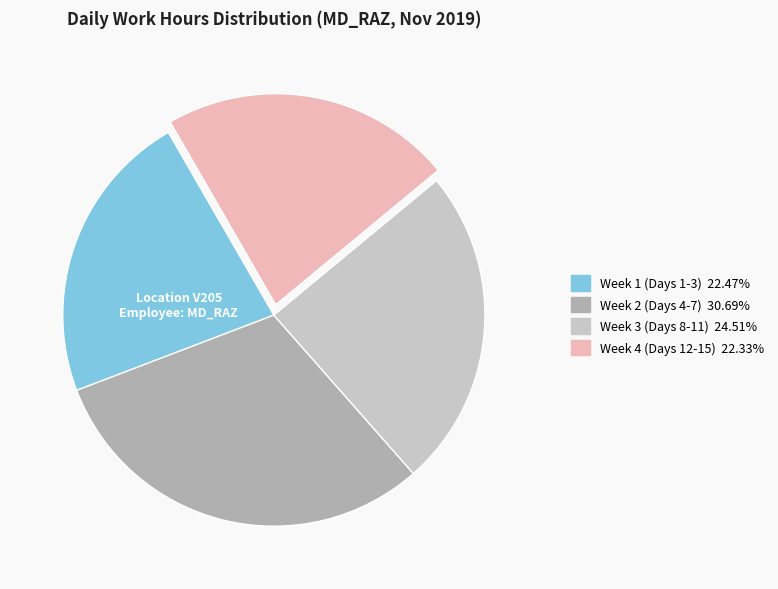

Is there a majority slice in this chart?

No